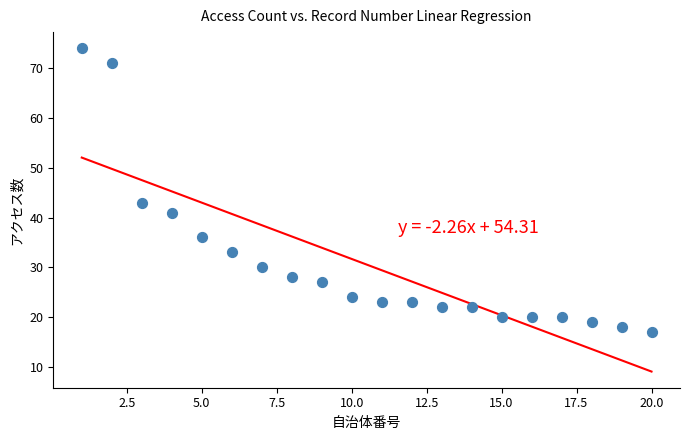

What is the range of Y values (max minus min)?

57